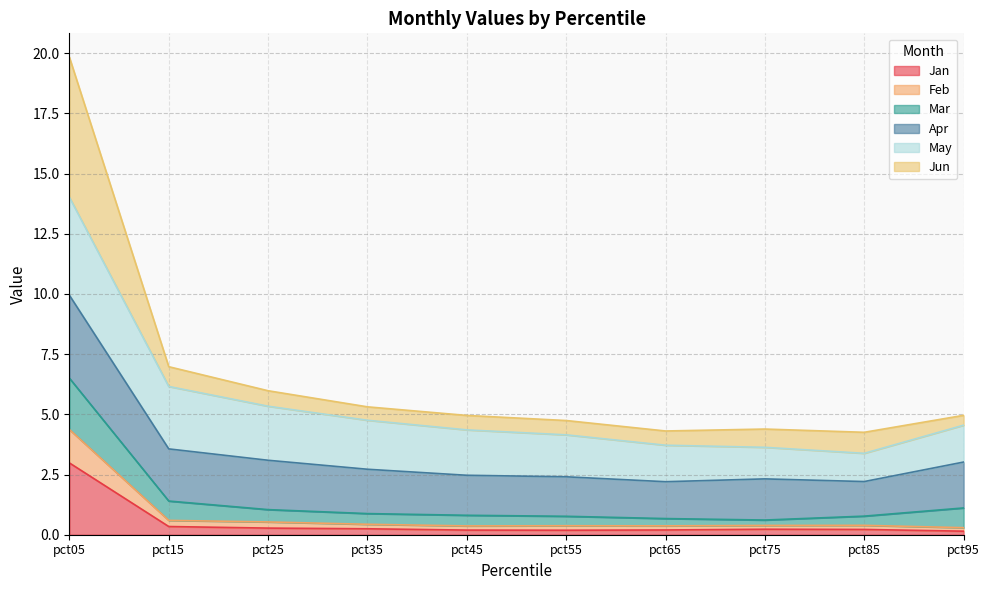

What is the difference between the second highest and minimum values in the Jun series?

0.8